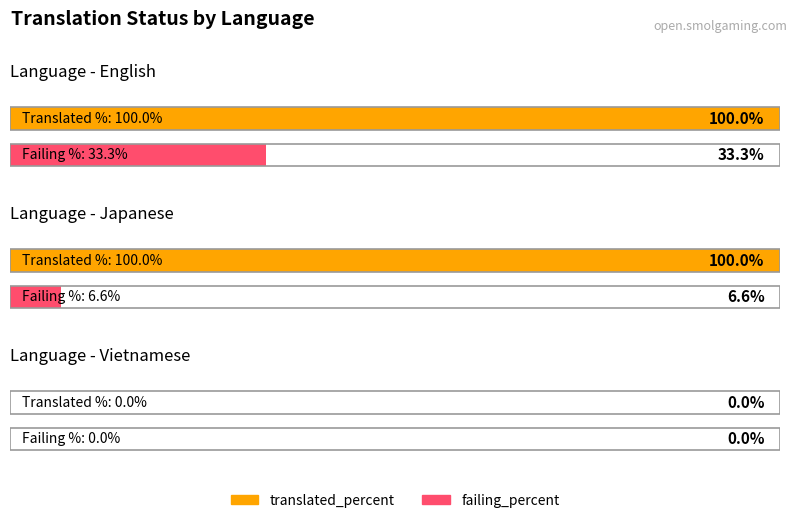

Which series has the widest spread of values?

translated_percent